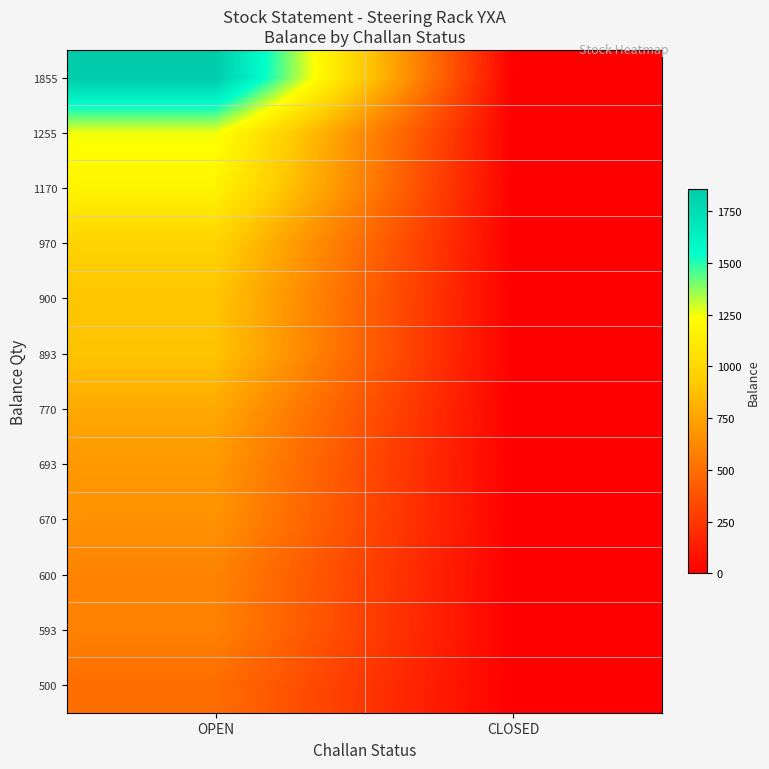

Count the number of data series in this chart.

12